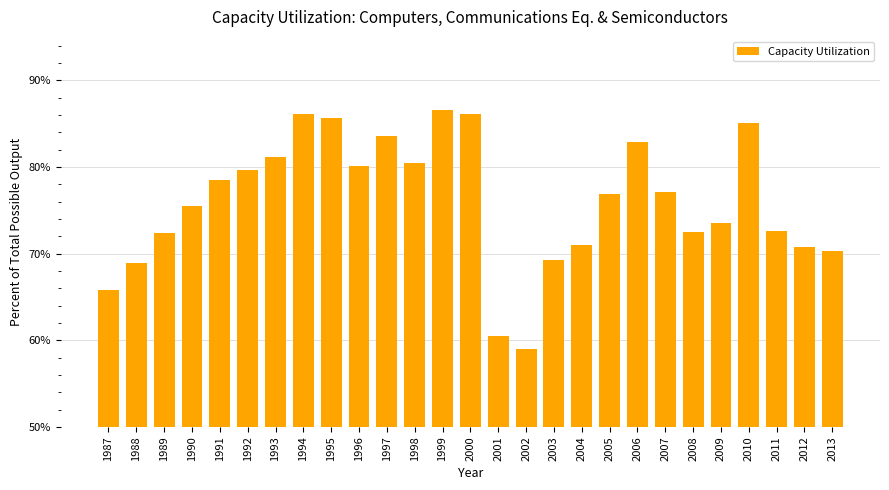

The chart shows a value of 85.6 at 1995. True or false?

True